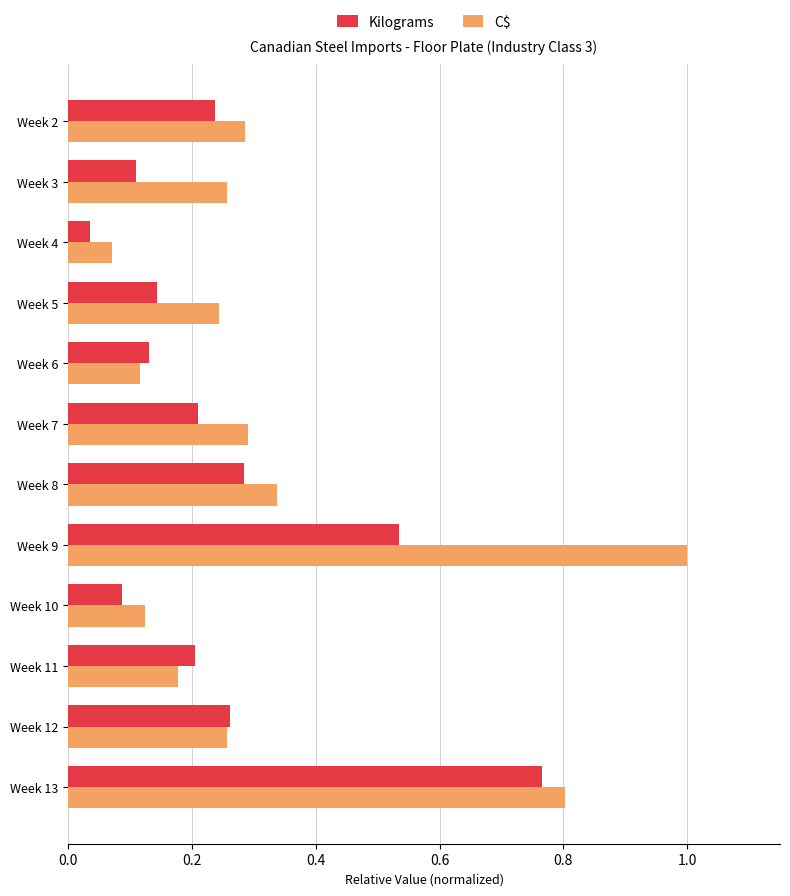

Which series has the largest total across all categories?

C$